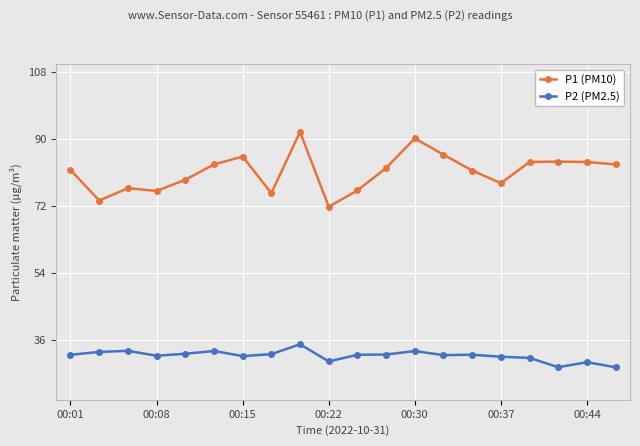

What are all the series names shown in the legend?

P1 (PM10), P2 (PM2.5)